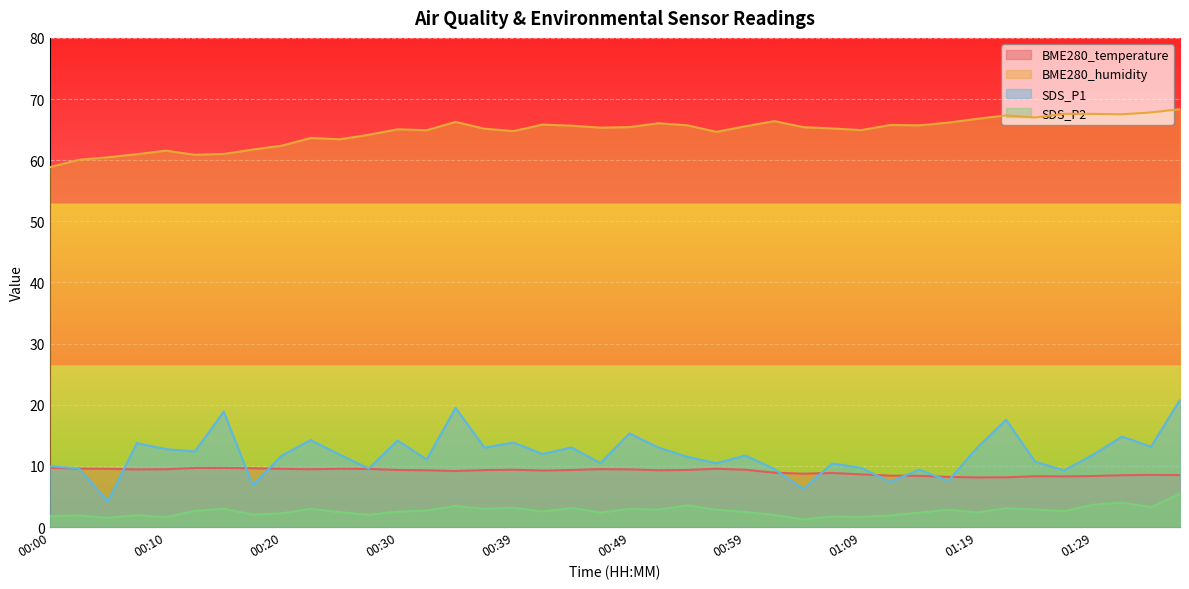

What is the total value across all series at 00:37?

90.4